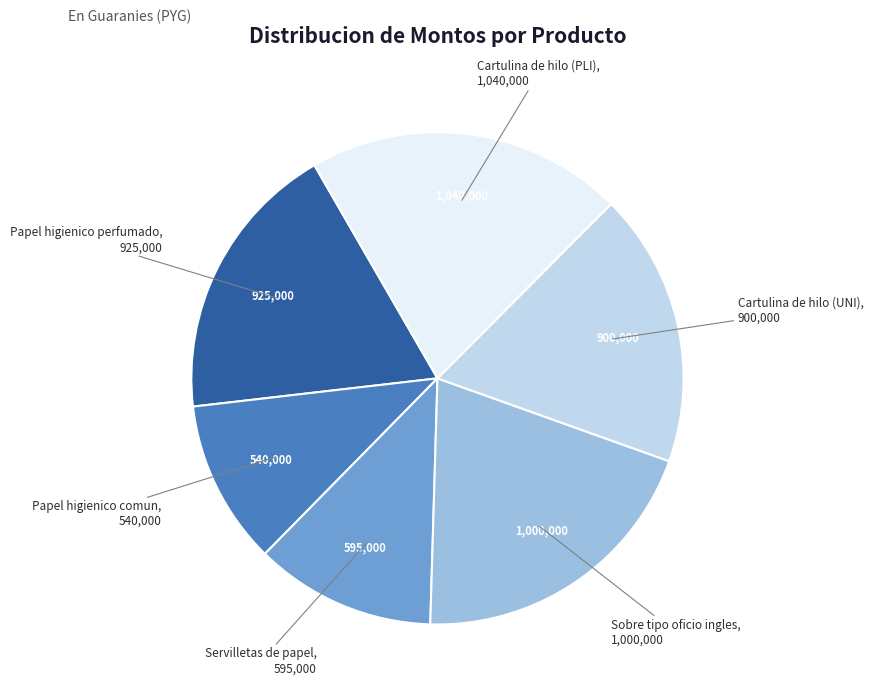

Approximately how many times larger is the value at Sobre tipo oficio ingles compared to Cartulina de hilo (PLI)?

1.0